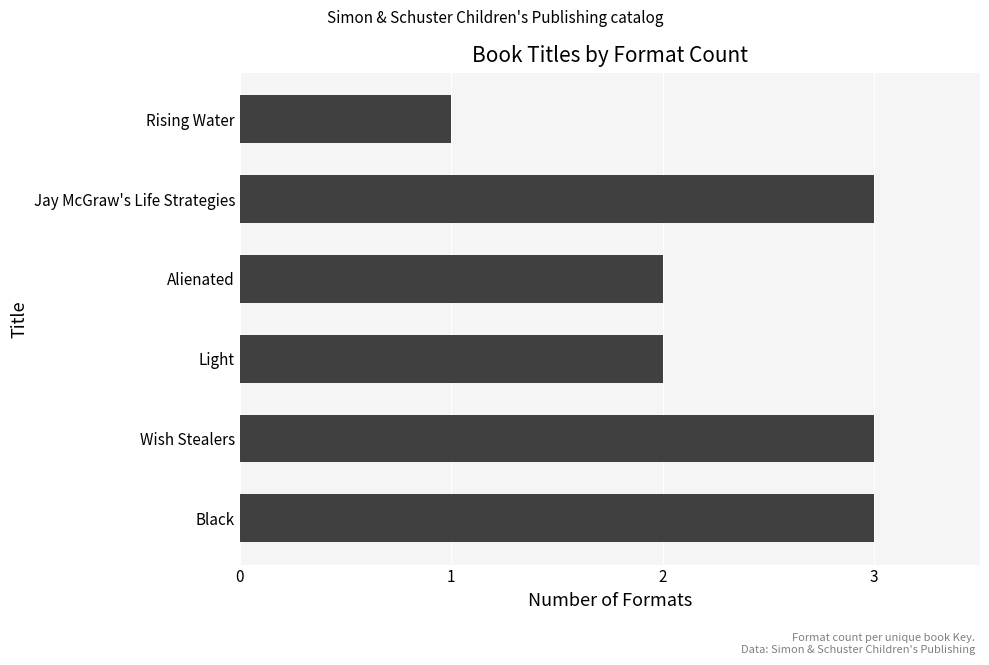

What is the average value?

2